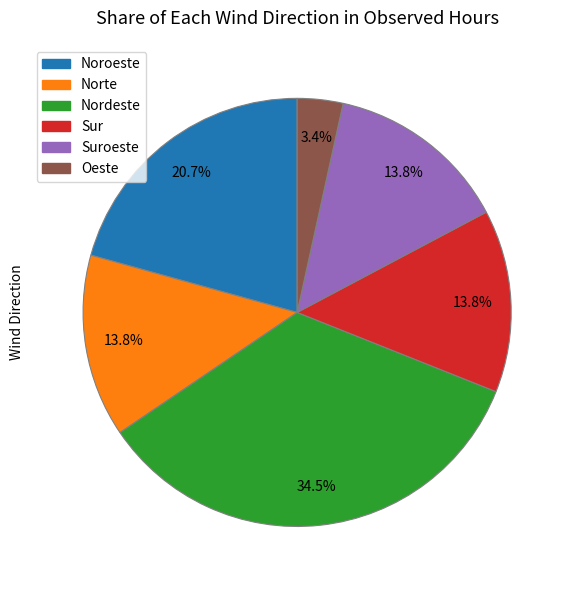

Does any single category account for the majority?

No